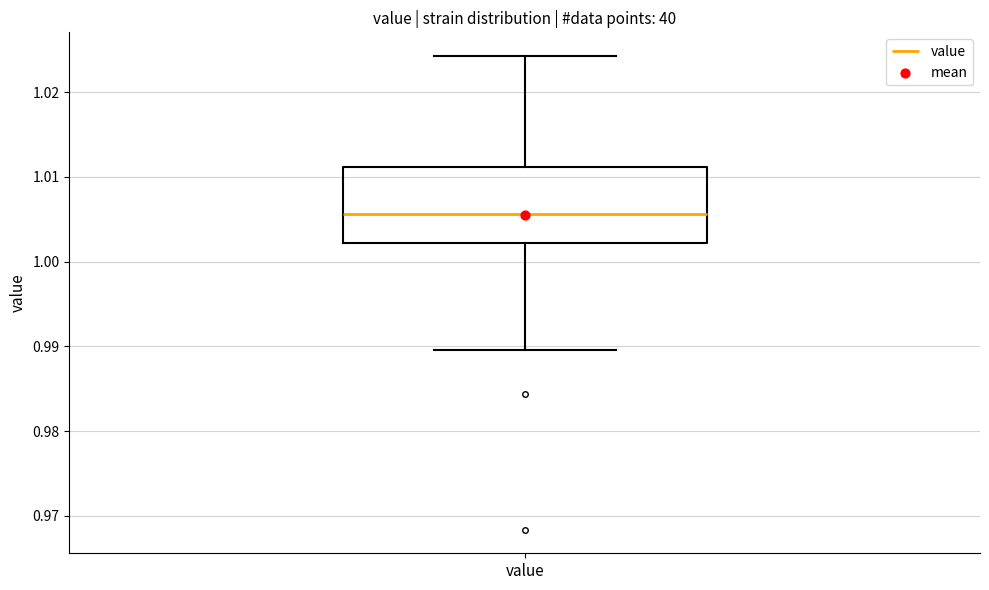

Transcribe this box plot: give where the median line is, the range the box spans, and where the two whiskers end, as read against the y-axis. The values are not printed on the chart, so give them approximately, as read against the axis.

median 1.006, box 1.002 to 1.011, whiskers 0.990 to 1.024